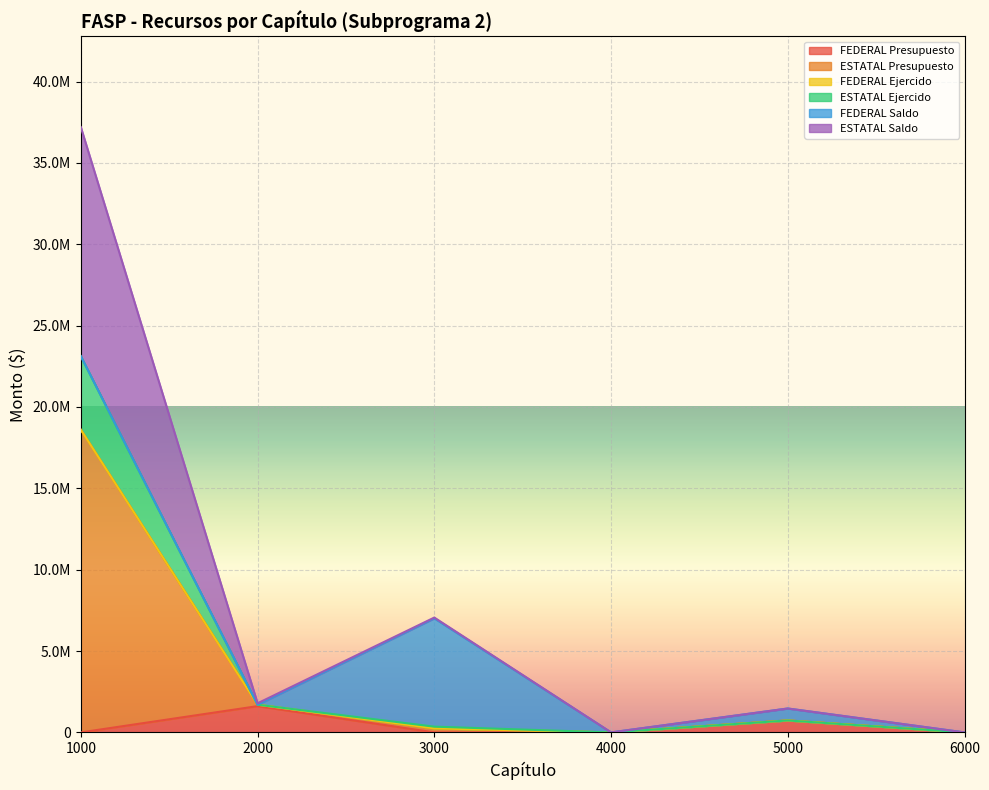

Rank the categories by FEDERAL Presupuesto value from highest to lowest.

2000, 5000, 1000, 3000, 4000, 6000